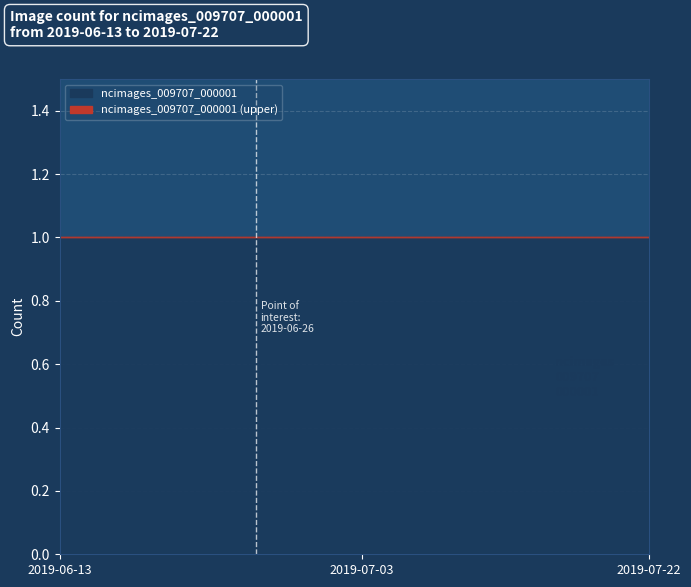

Rank the categories by value from highest to lowest.

2019-06-13, 2019-06-14, 2019-06-15, 2019-06-16, 2019-06-17, 2019-06-18, 2019-06-19, 2019-06-20, 2019-06-21, 2019-06-22, 2019-06-23, 2019-06-24, 2019-06-25, 2019-06-26, 2019-06-27, 2019-06-28, 2019-06-29, 2019-06-30, 2019-07-01, 2019-07-02, 2019-07-03, 2019-07-04, 2019-07-05, 2019-07-06, 2019-07-07, 2019-07-08, 2019-07-09, 2019-07-10, 2019-07-11, 2019-07-12, 2019-07-13, 2019-07-14, 2019-07-15, 2019-07-16, 2019-07-17, 2019-07-18, 2019-07-19, 2019-07-20, 2019-07-21, 2019-07-22